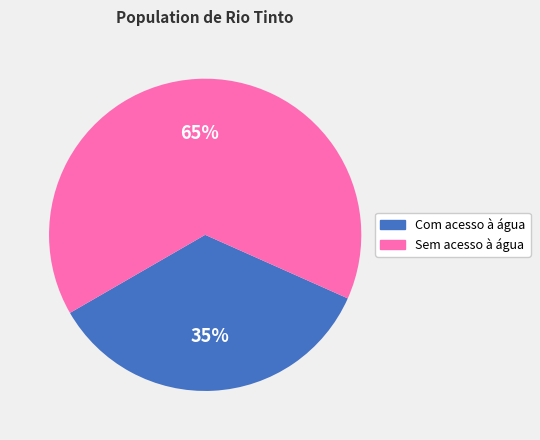

How many slices are in this pie chart?

2